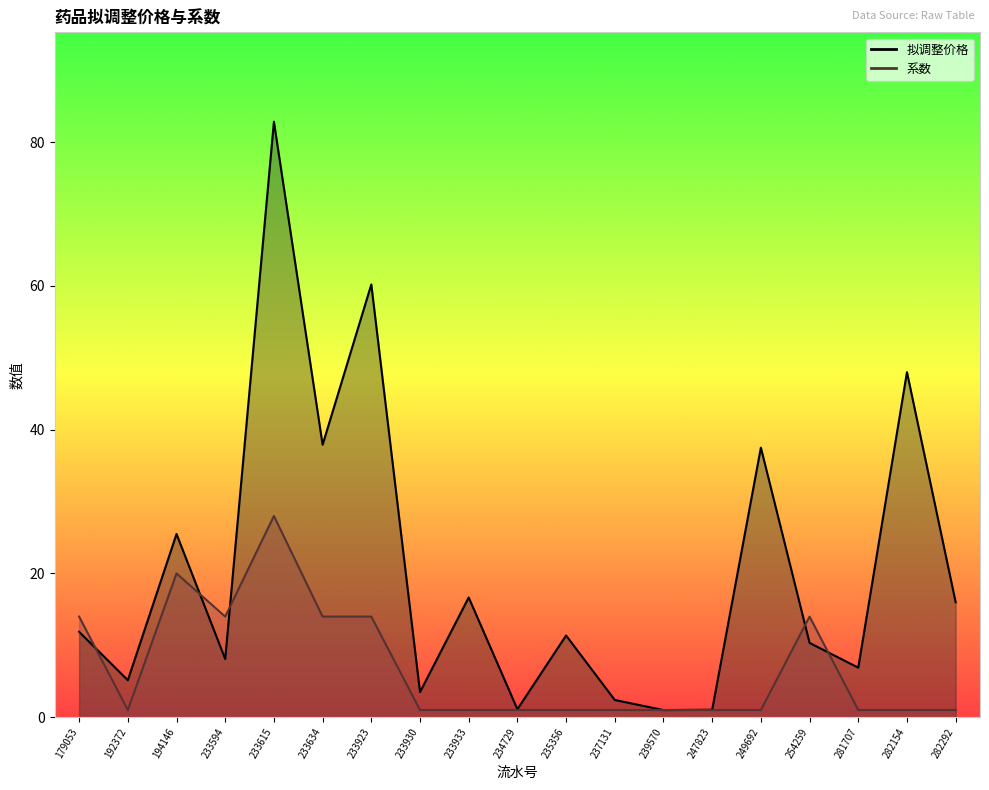

Which category has the lowest value in the 系数 series?

192372